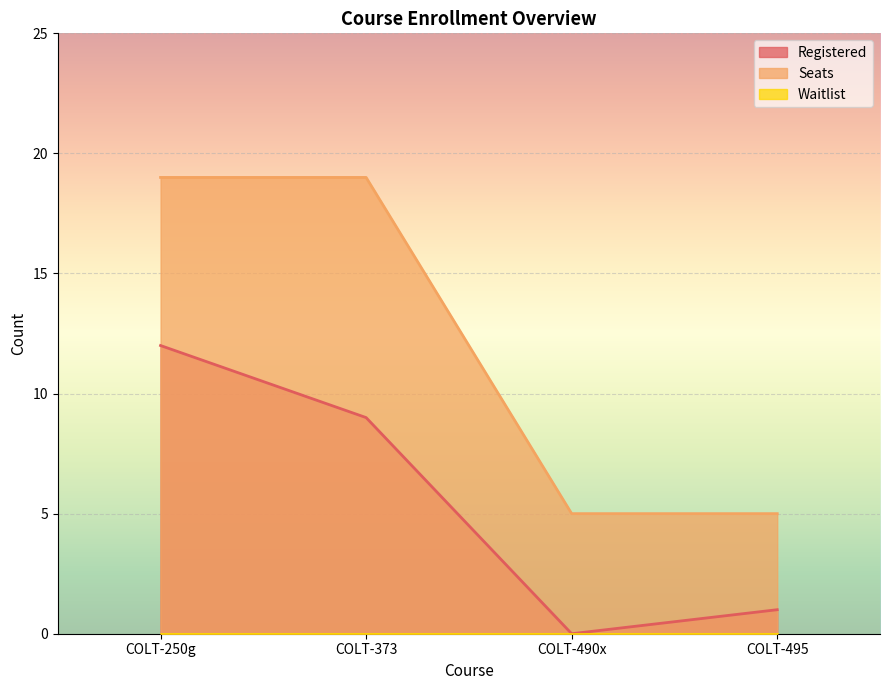

How many values in the Registered series exceed 9?

1